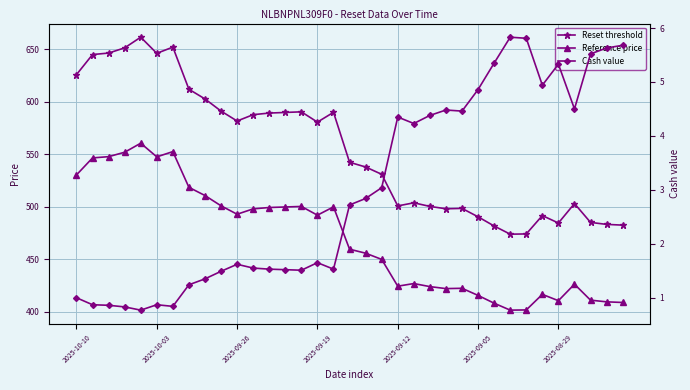

Does the chart display data point markers on the line(s)?

Yes